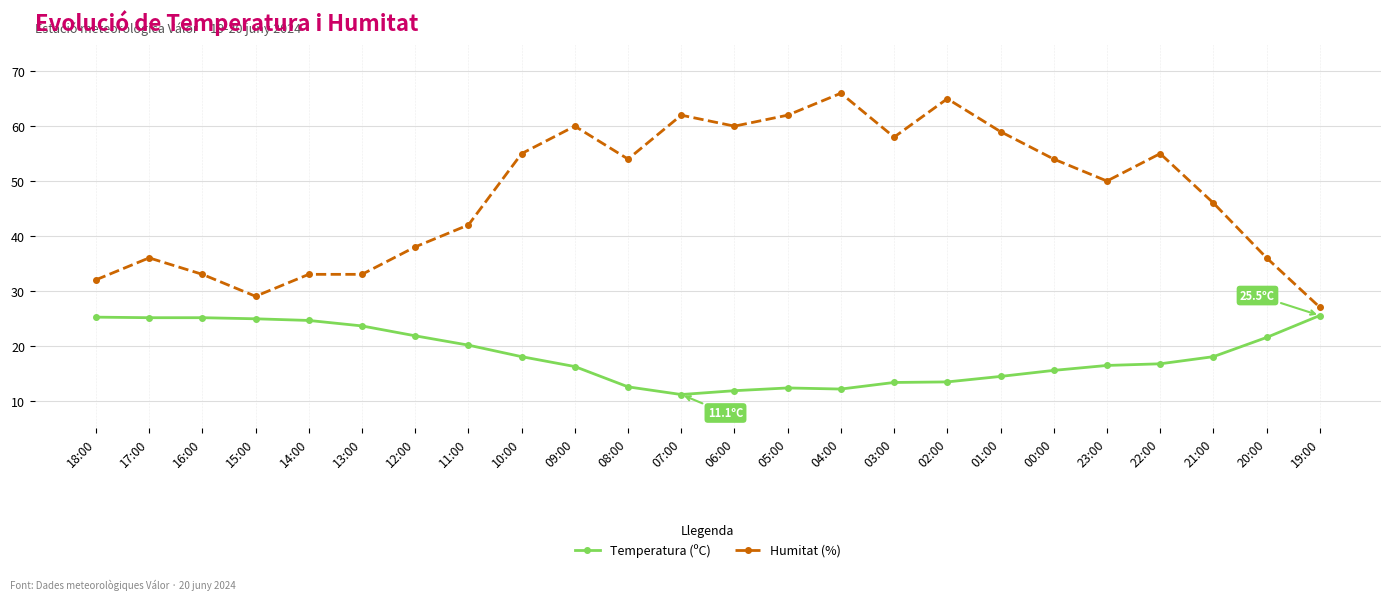

Is it true that Humitat (%) equals 77.9 at 21:00?

False